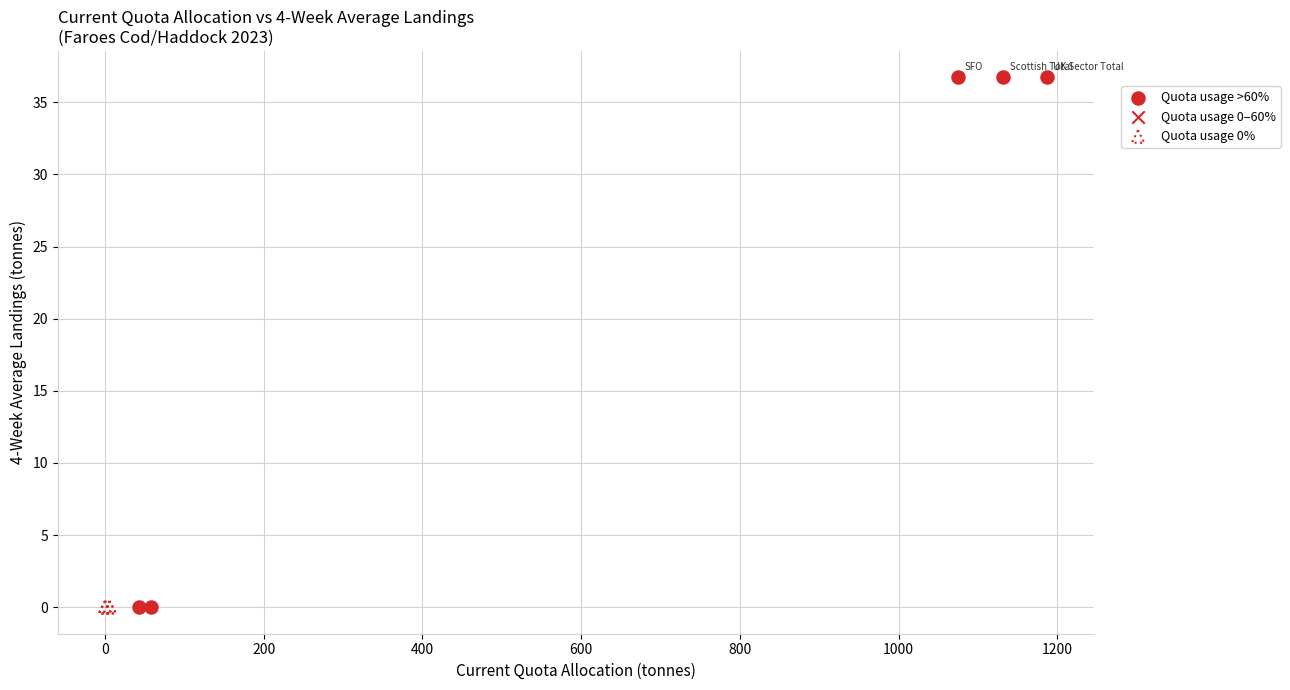

Which series reaches the maximum Y coordinate?

Quota usage >60%